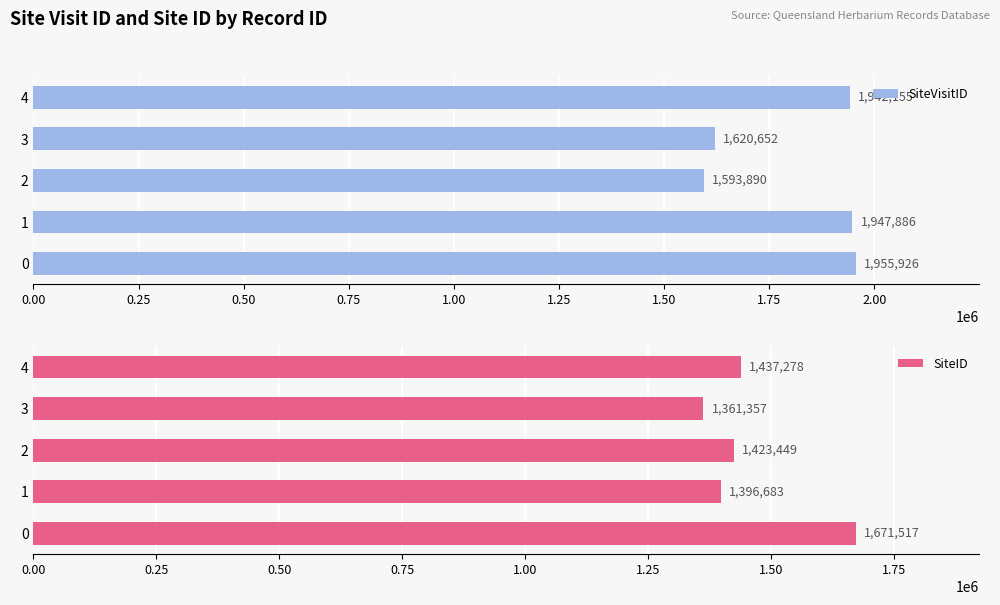

What is the smallest value displayed?

1361357